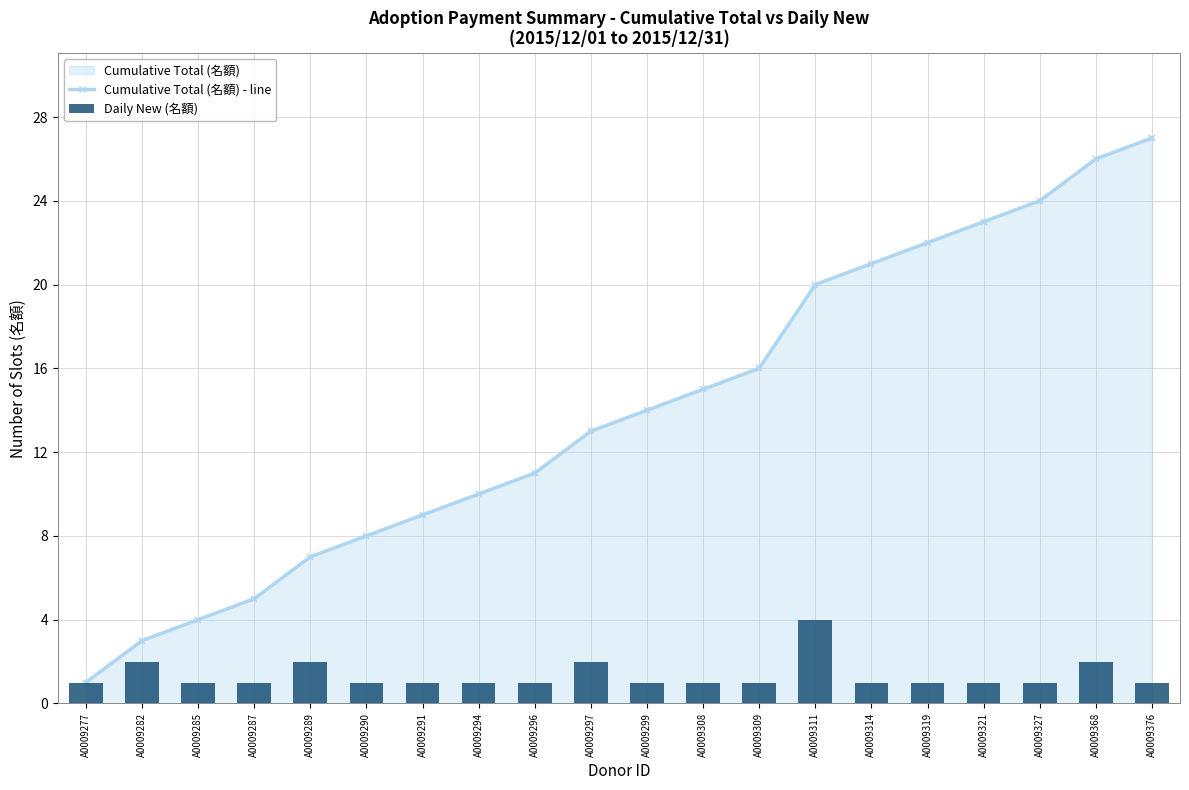

Reading left to right, transcribe all the data shown in this chart.

A0009277=1	A0009282=2	A0009285=1	A0009287=1	A0009289=2	A0009290=1	A0009291=1	A0009294=1	A0009296=1	A0009297=2	A0009299=1	A0009308=1	A0009309=1	A0009311=4	A0009314=1	A0009319=1	A0009321=1	A0009327=1	A0009368=2	A0009376=1